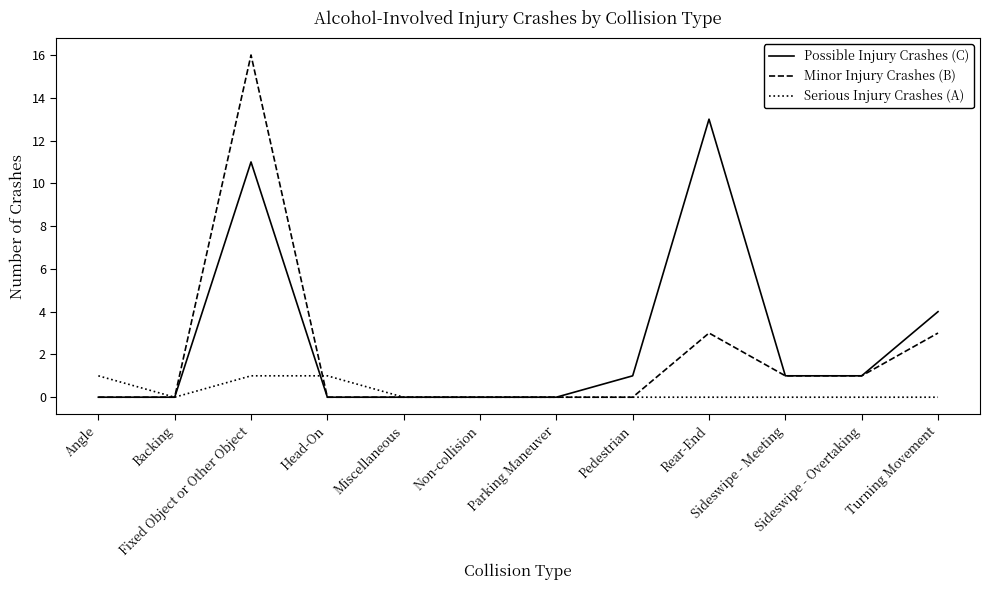

What is the total value across all series at Sideswipe - Overtaking?

2